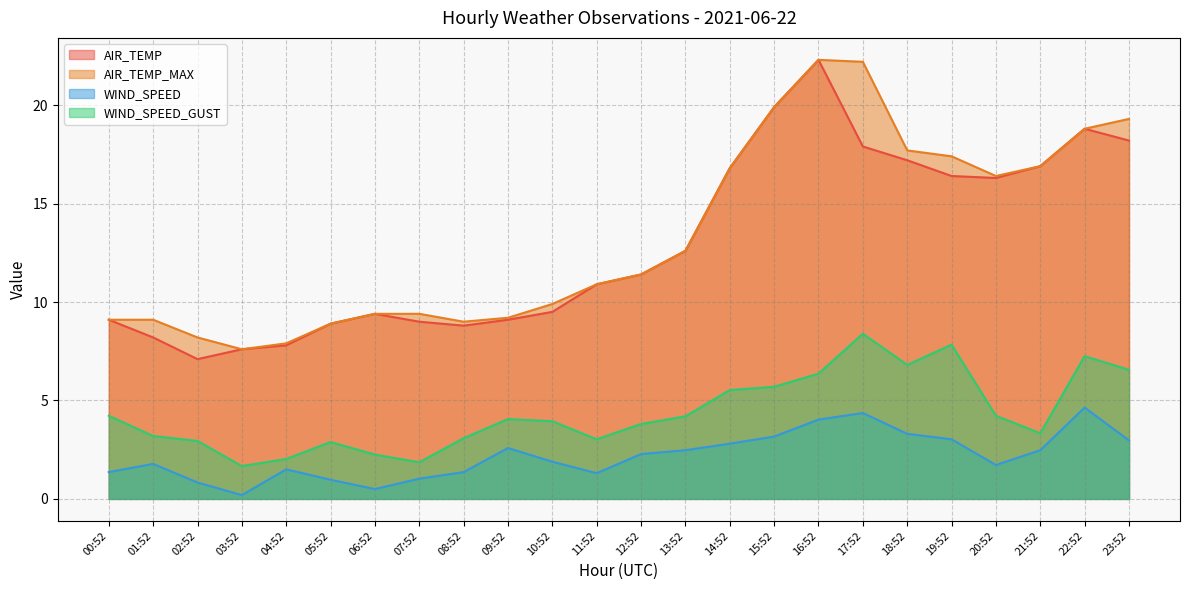

How many data points in WIND_SPEED_GUST are less than 4?

12